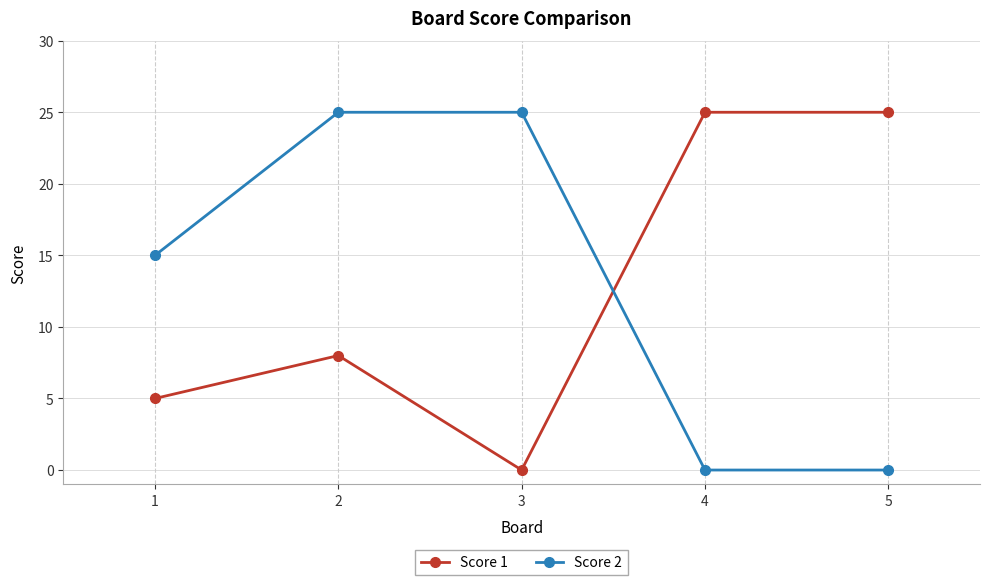

Is it true that Score 1 equals 4 at 2?

False